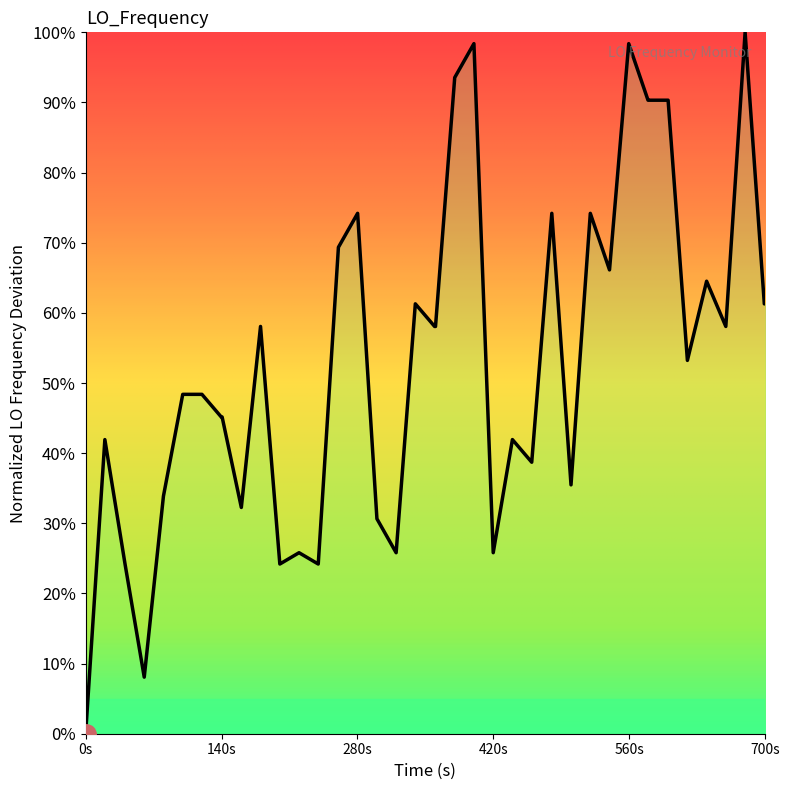

How many lines are shown in the chart?

1